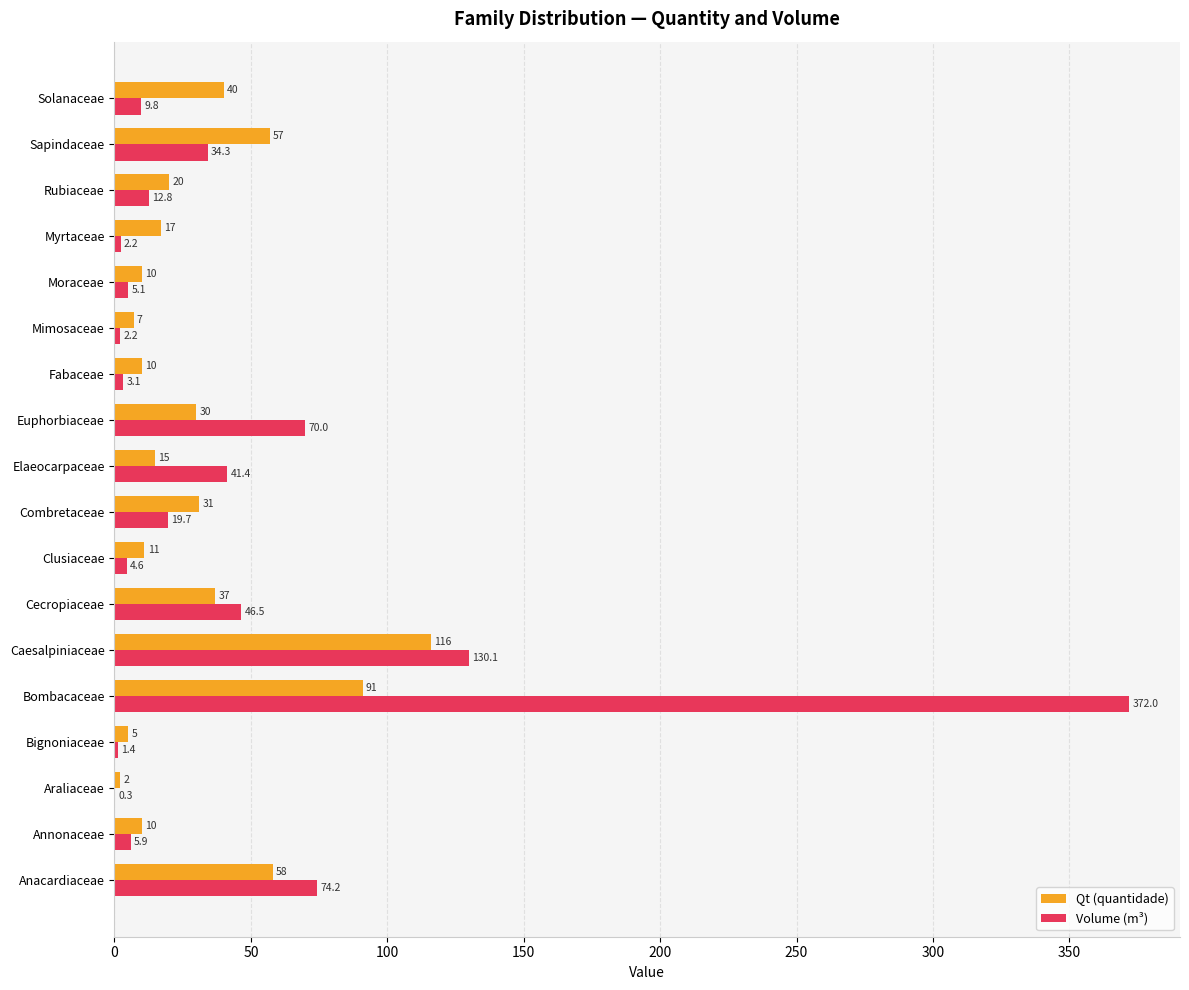

Count the number of data series in this chart.

2